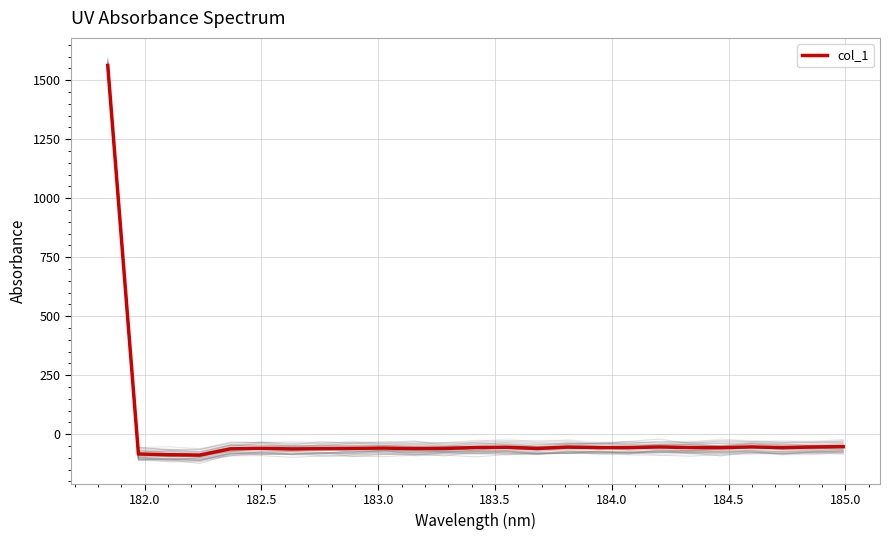

What is the average value?

3.4